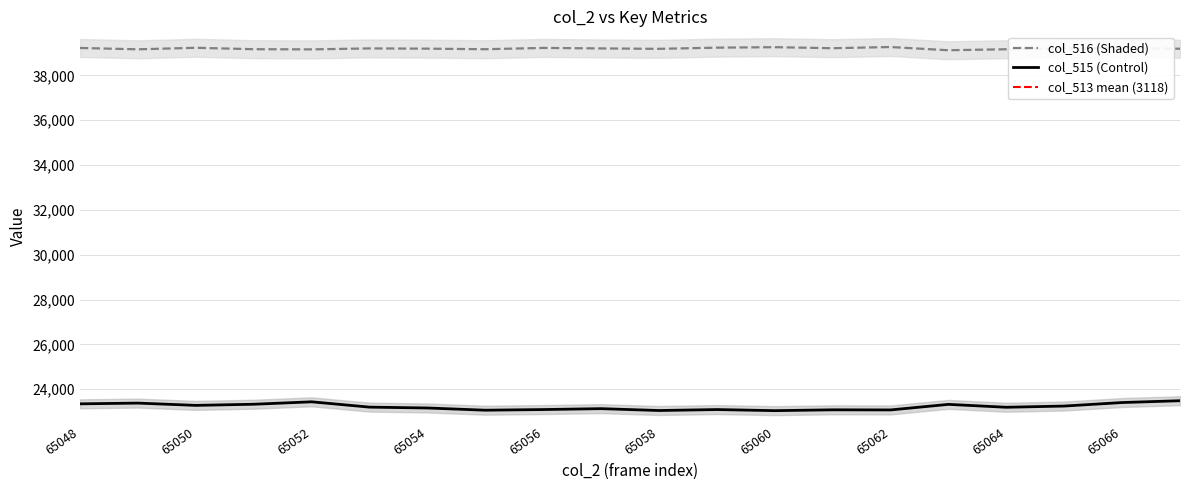

What is the spread (max minus min) of values at 65056?

16131